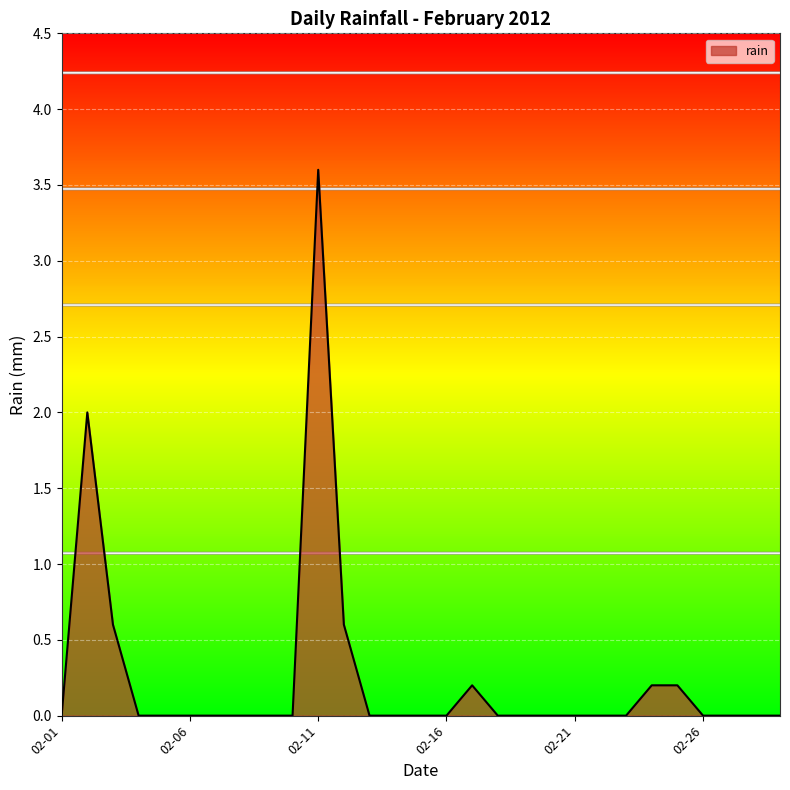

What is the difference between the maximum and minimum values?

3.6